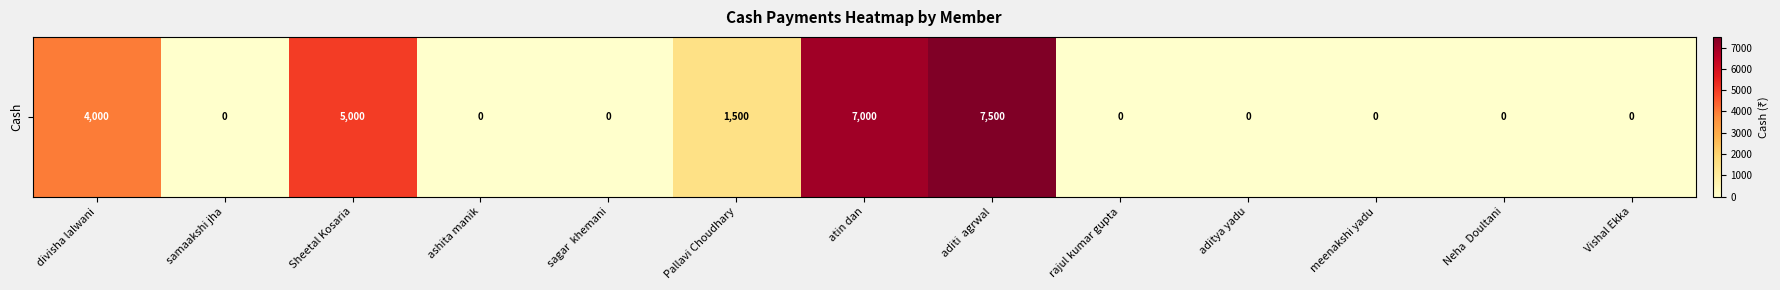

True or false: the data shows 7000 at atin dan.

True